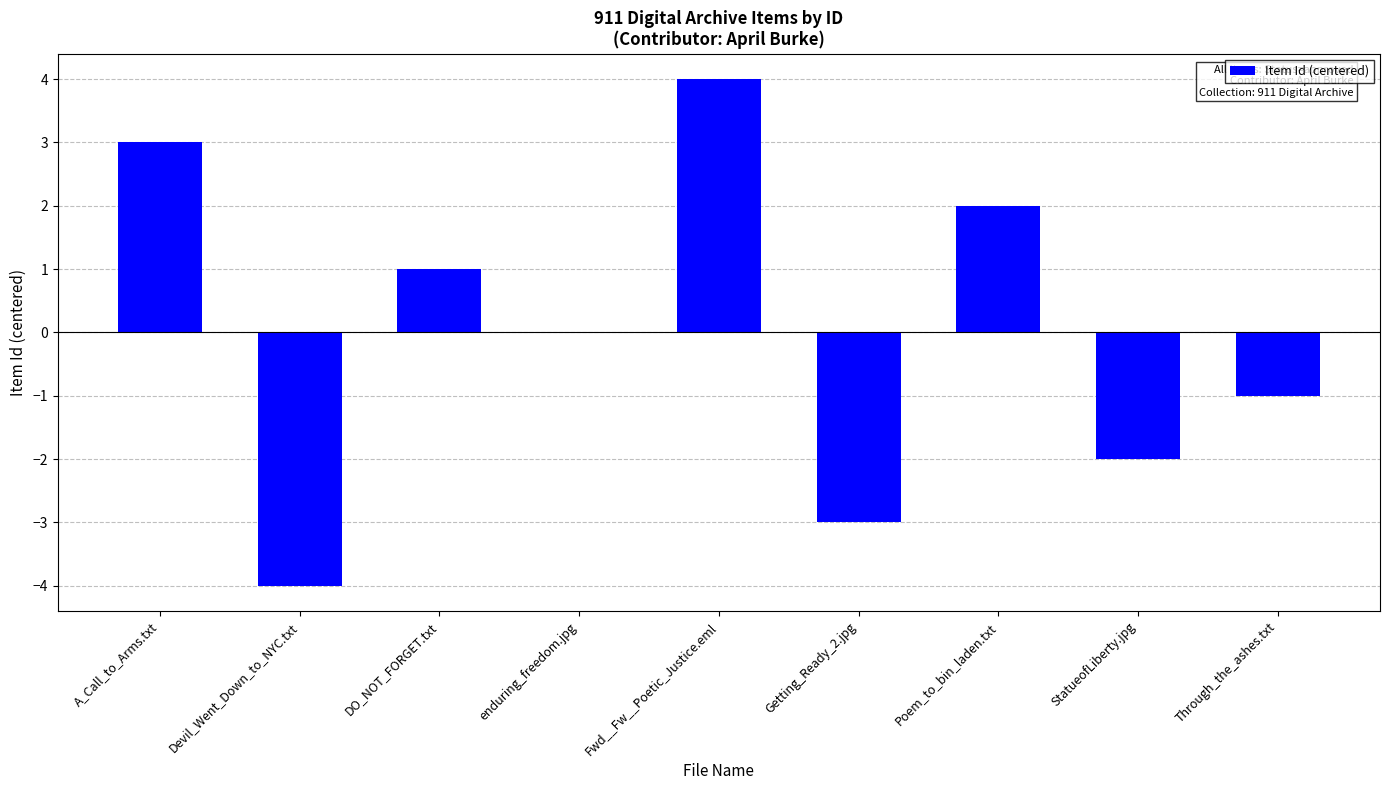

The chart shows a value of 1 at Poem_to_bin_laden.txt. True or false?

False